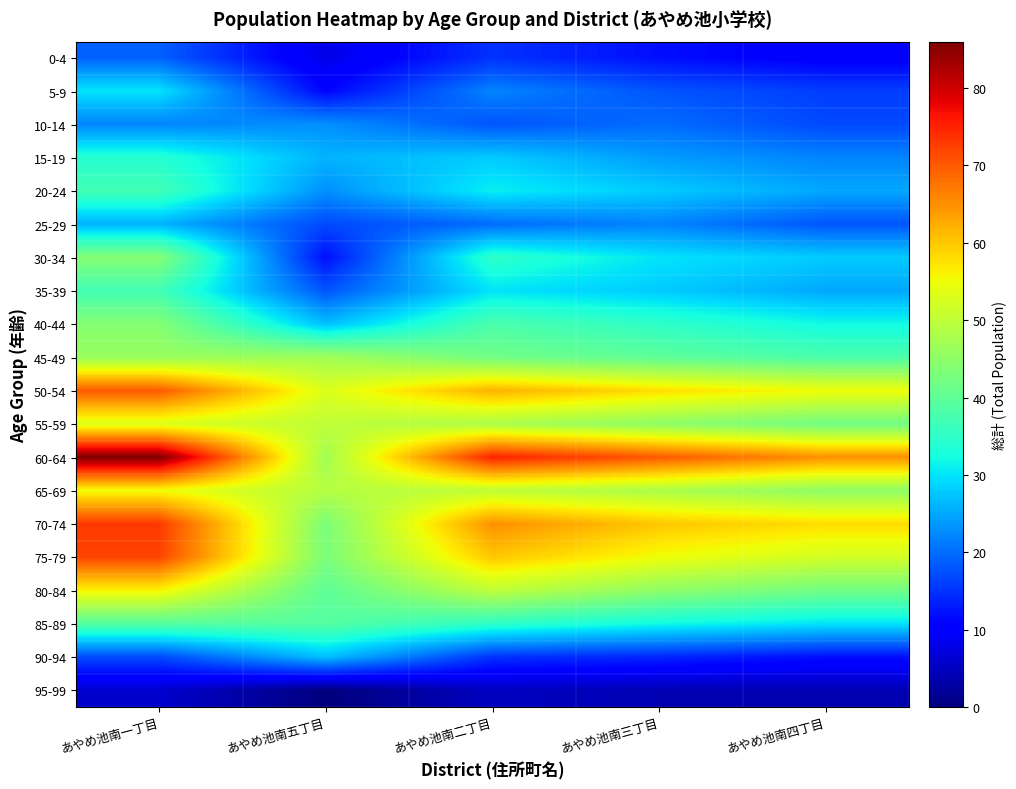

Which series has the largest range (max minus min)?

60-64